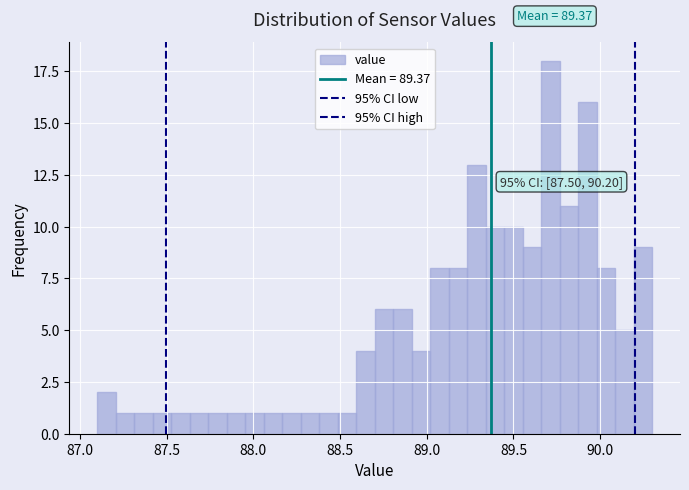

Read against the x-axis, roughly where is the centre of the tallest bar?

89.70